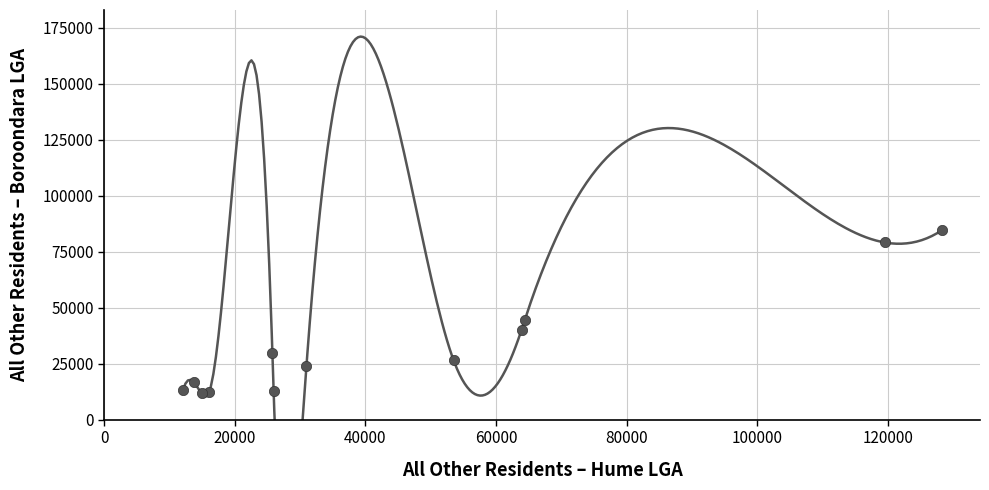

What Y value in the scatter plot is closest to 48156?

44394